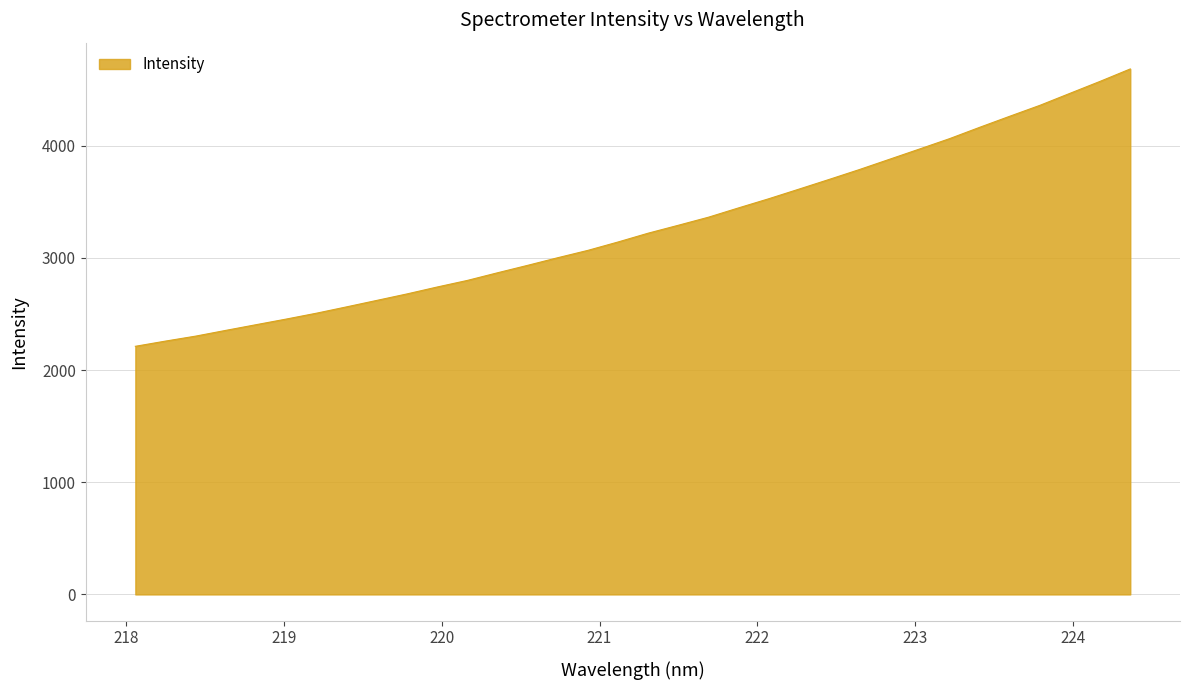

What is the greatest value displayed?

4684.5